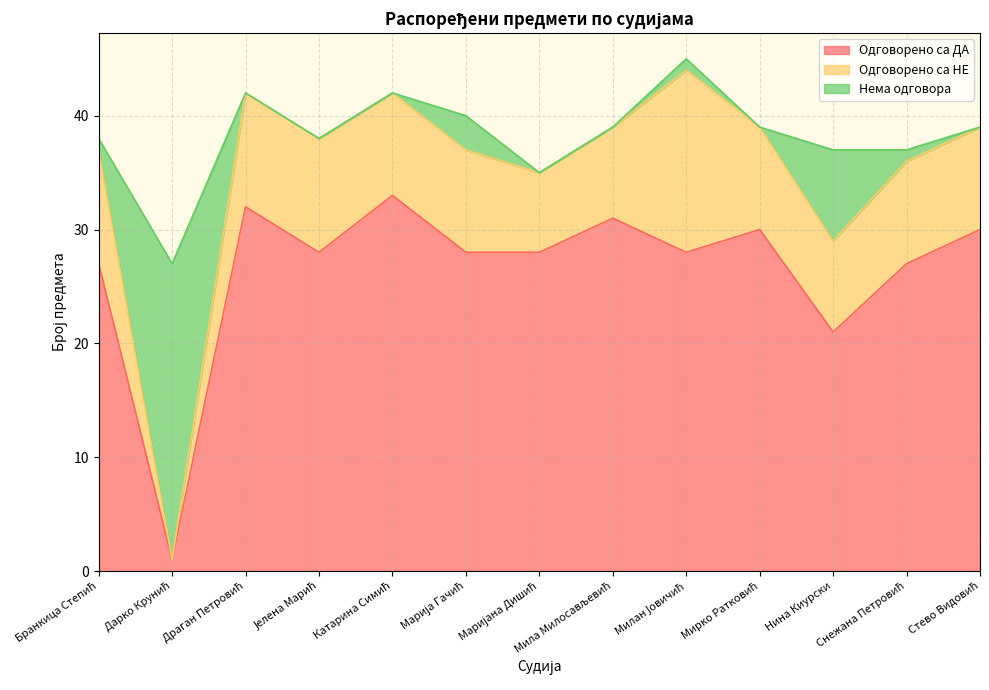

What is the sum of all Одговорено са НЕ values?

114